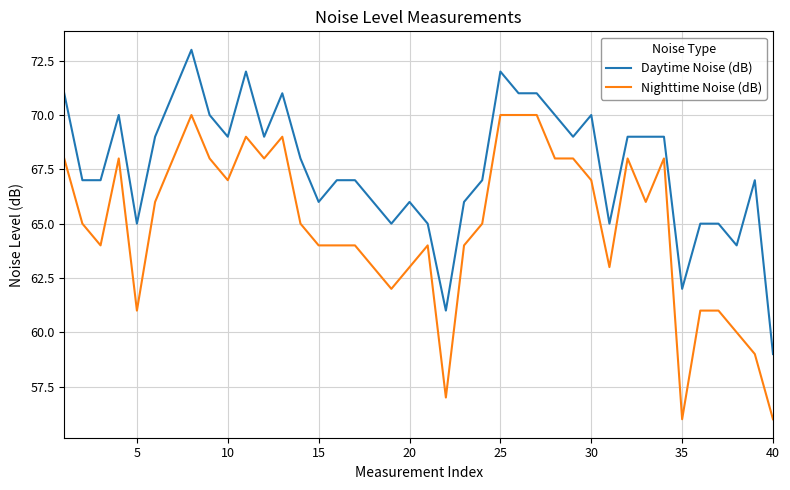

What is the lowest value of the Nighttime Noise (dB) series?

56